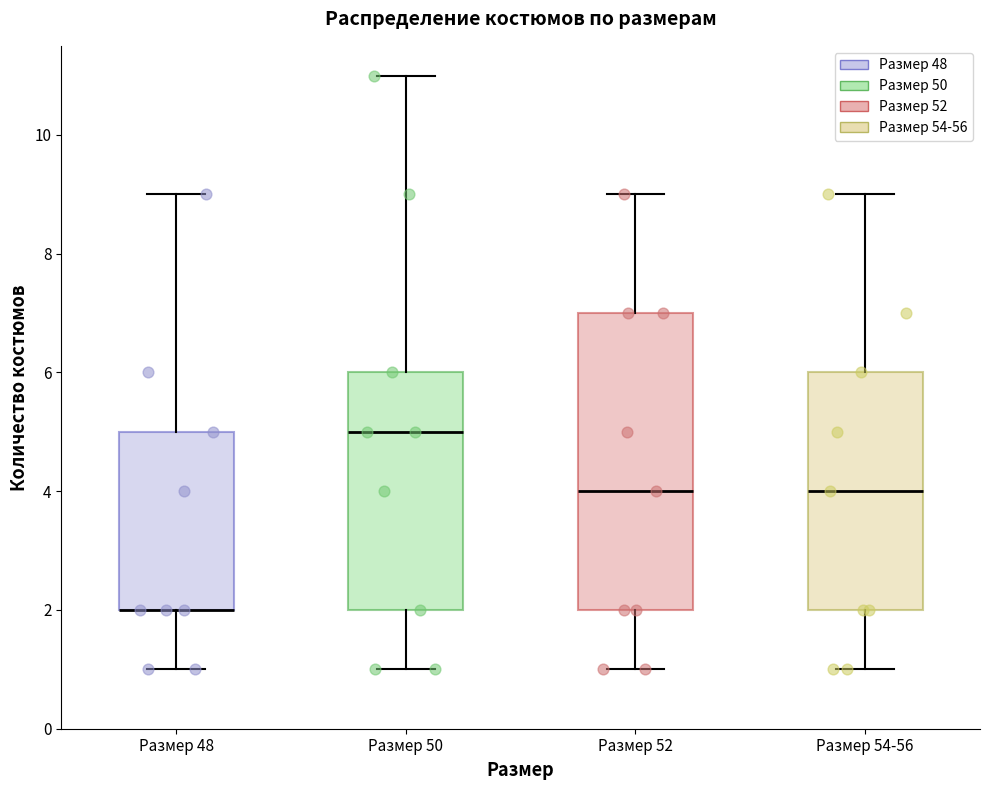

Which box is the tallest, from its lower edge to its upper edge?

Размер 52